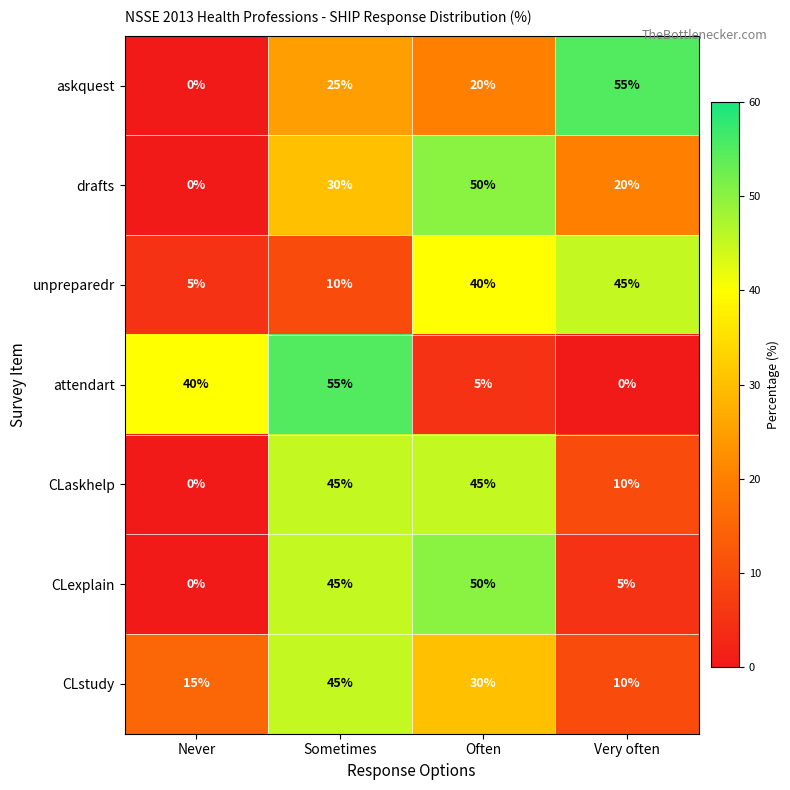

What is the difference between the CLaskhelp values at Very often and Sometimes?

35